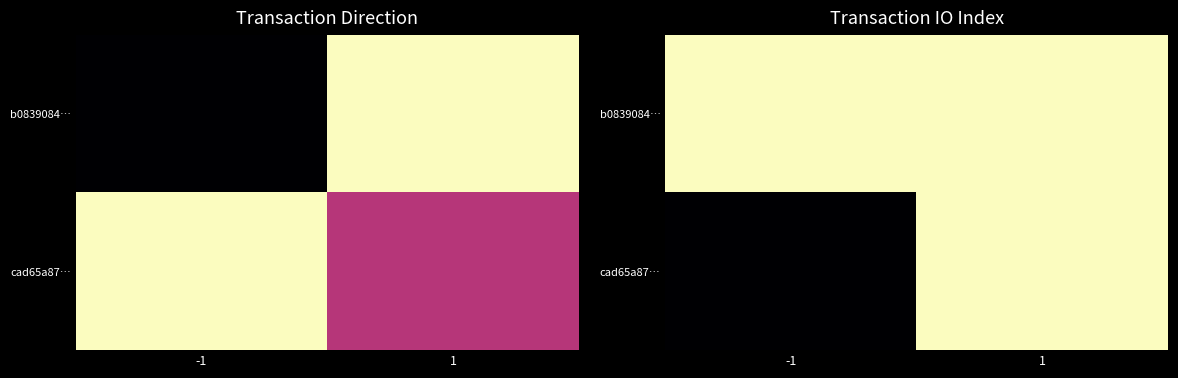

Is it true that cad65a87… equals 1 at 1?

True